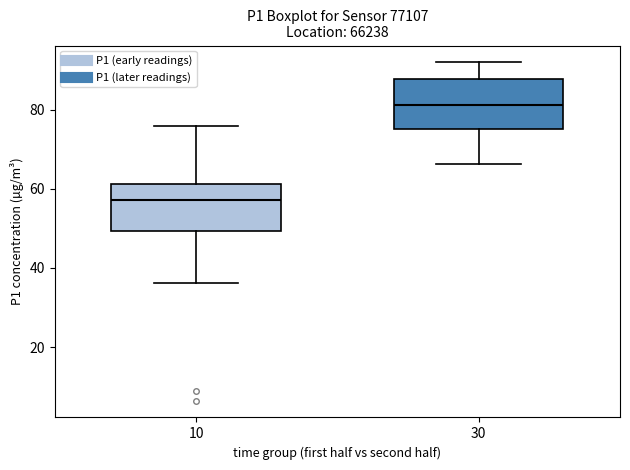

Reading left to right, transcribe this box plot: for each box, give where its median line is, the range the box spans, and where its two whiskers end, as read against the y-axis. The values are not printed on the chart, so give them approximately, as read against the axis.

10: median 58, box 50 to 62, whiskers 36 to 76
30: median 82, box 74 to 88, whiskers 66 to 92